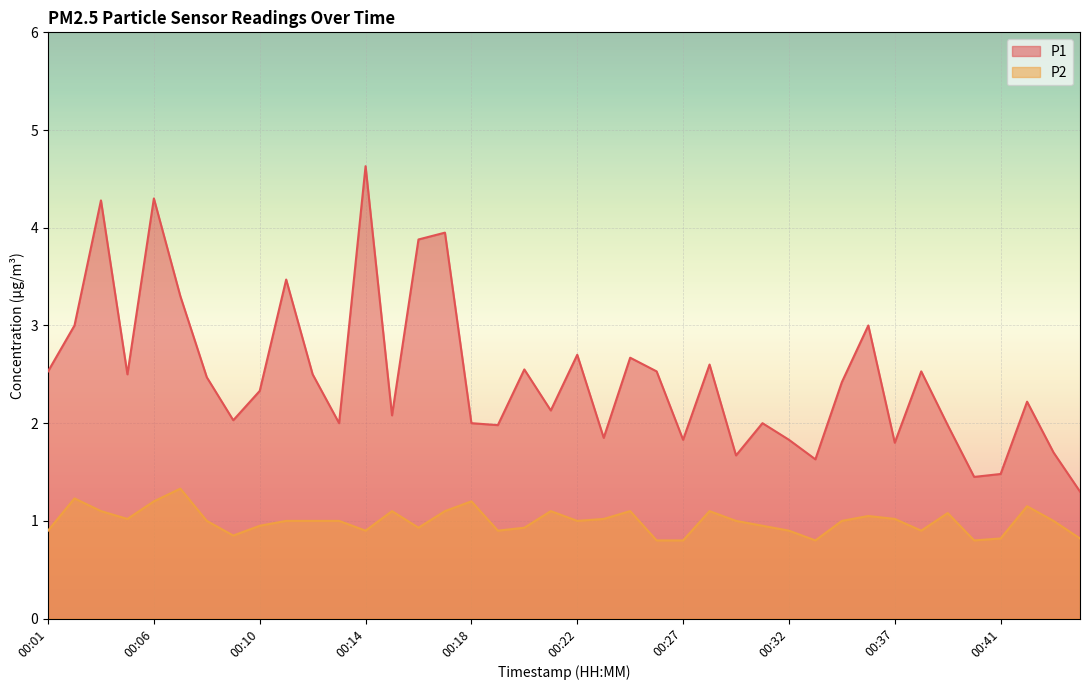

What is the average value of the P2 series?

1.0